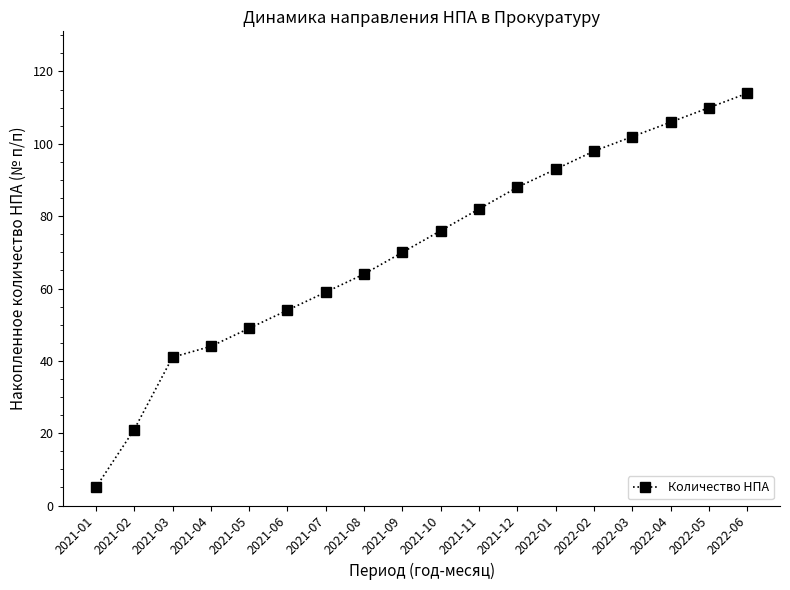

Approximately how many times larger is the value at 2022-02 compared to 2021-09?

1.4